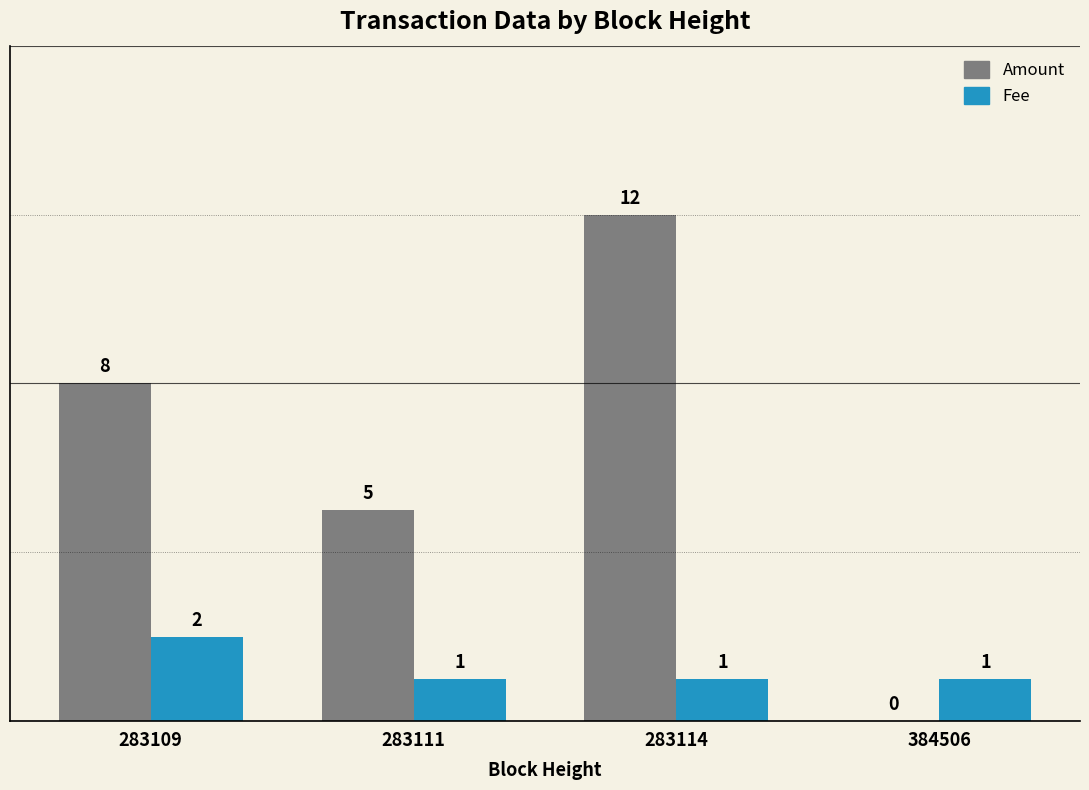

Where is Amount nearest to the value 6?

283111